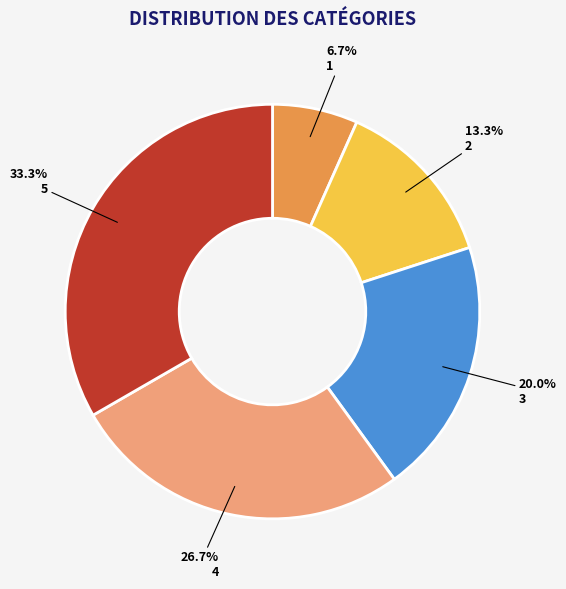

Approximately how many times larger is the value at 3 compared to 1?

3.0